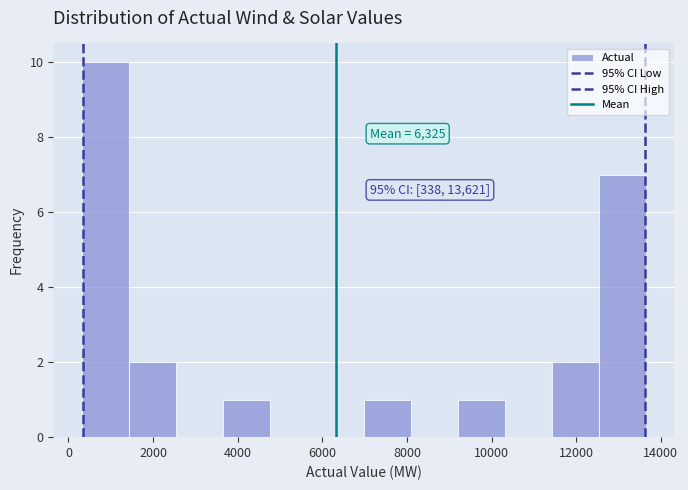

Which range on the x-axis has the tallest bar?

400 to 1400